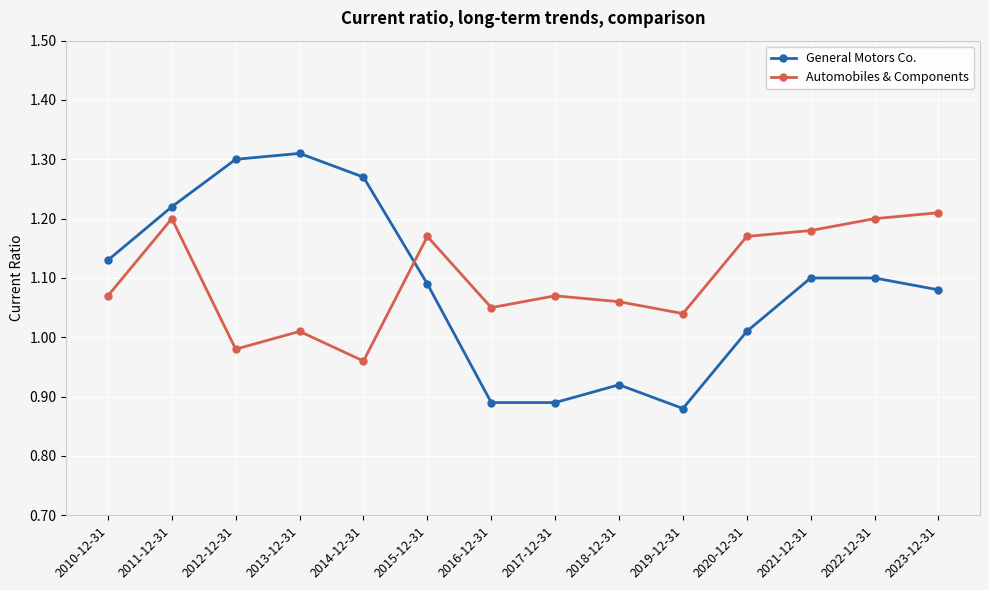

At which label is General Motors Co. closest to 1?

2020-12-31